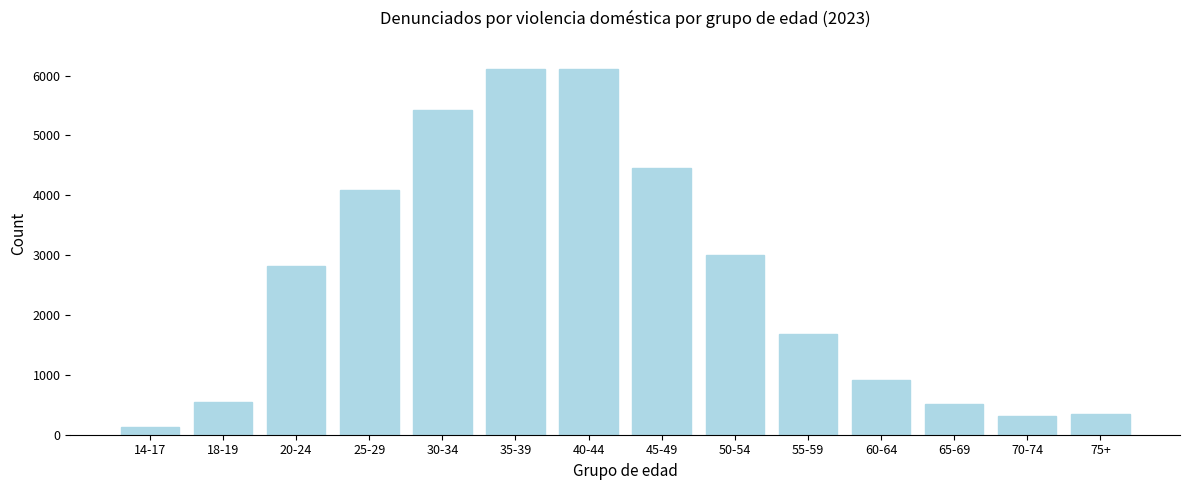

What is the approximate value at 18-19, to the nearest 10?

540